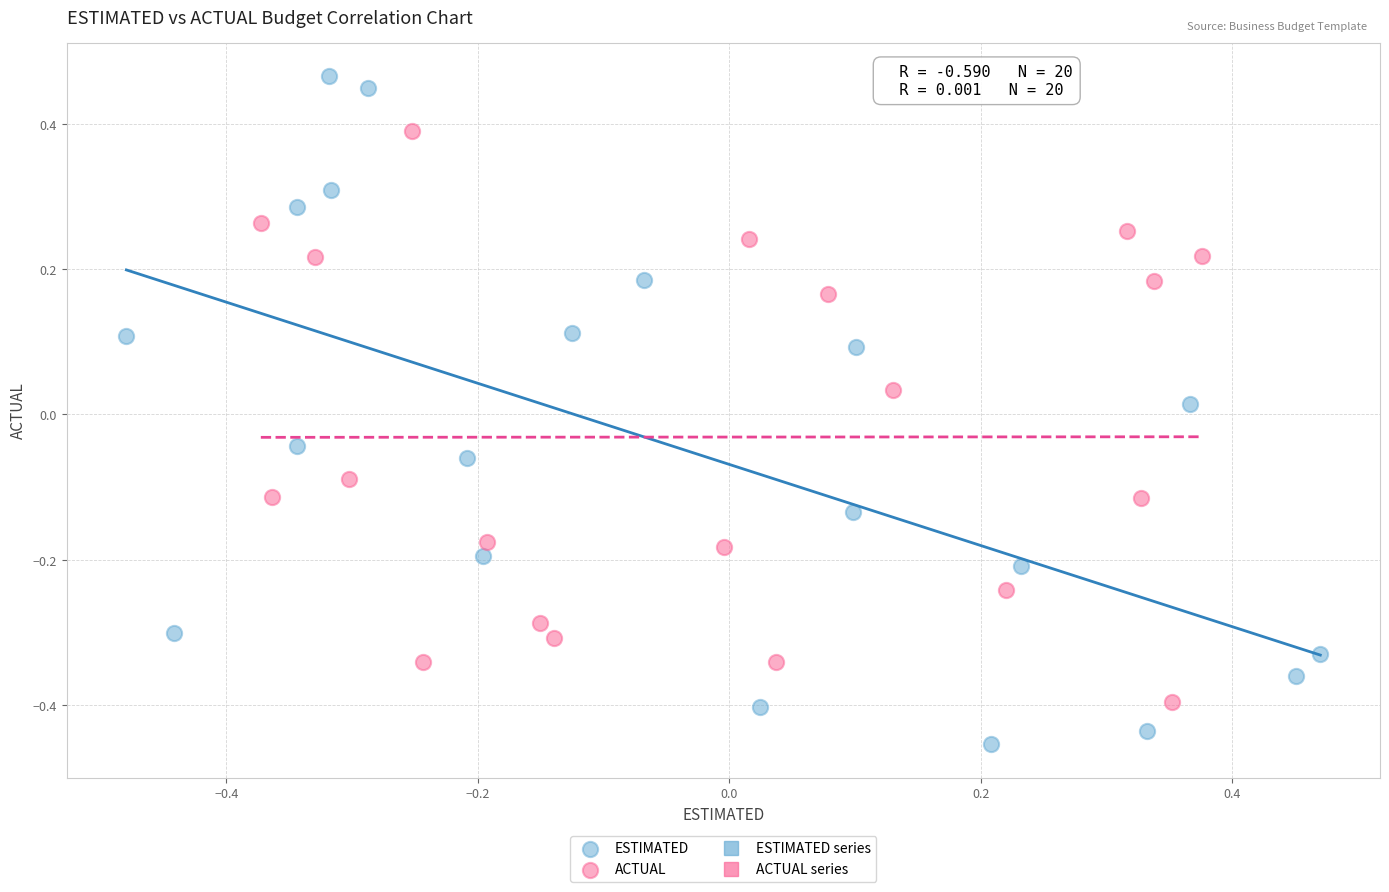

Which series contains the highest Y value?

ESTIMATED